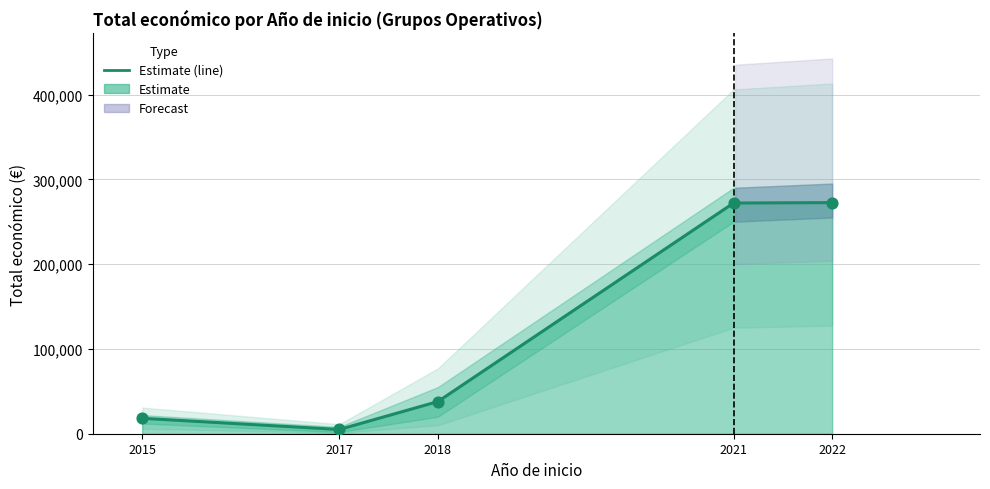

What is the ratio of the value at 2015 to the value at 2021?

0.1